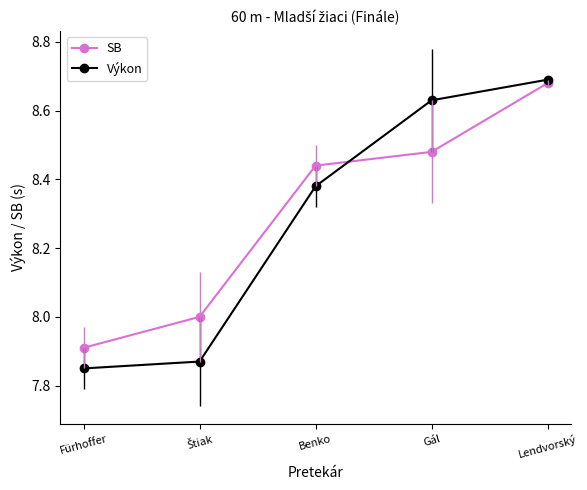

How many intersections are there between SB and Výkon?

1